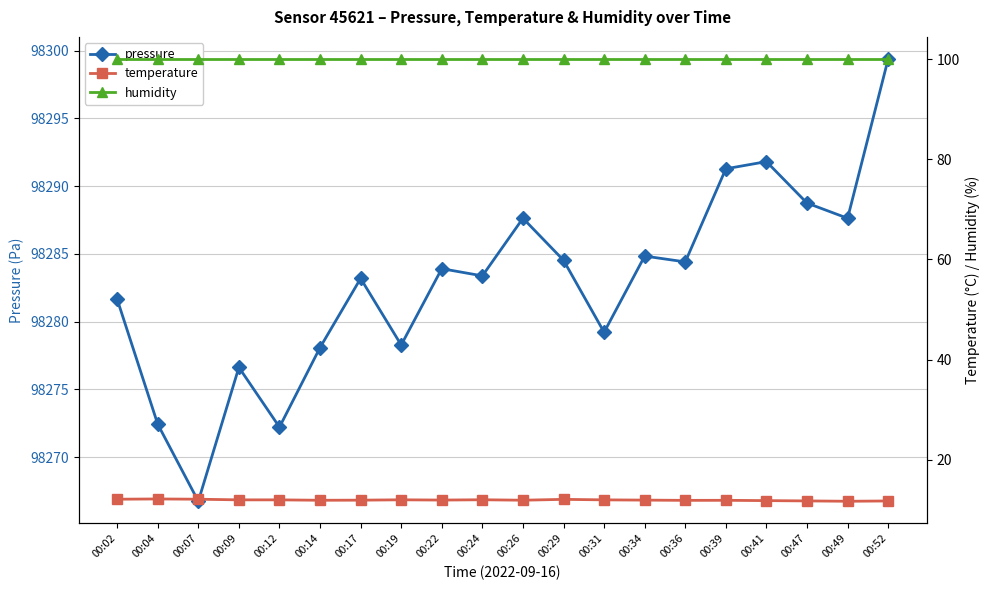

How many categories are shown in the chart?

20